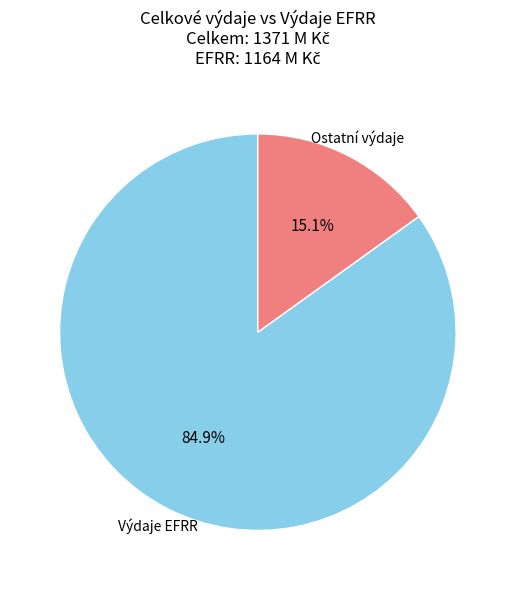

Which slice is the smallest?

Ostatní výdaje